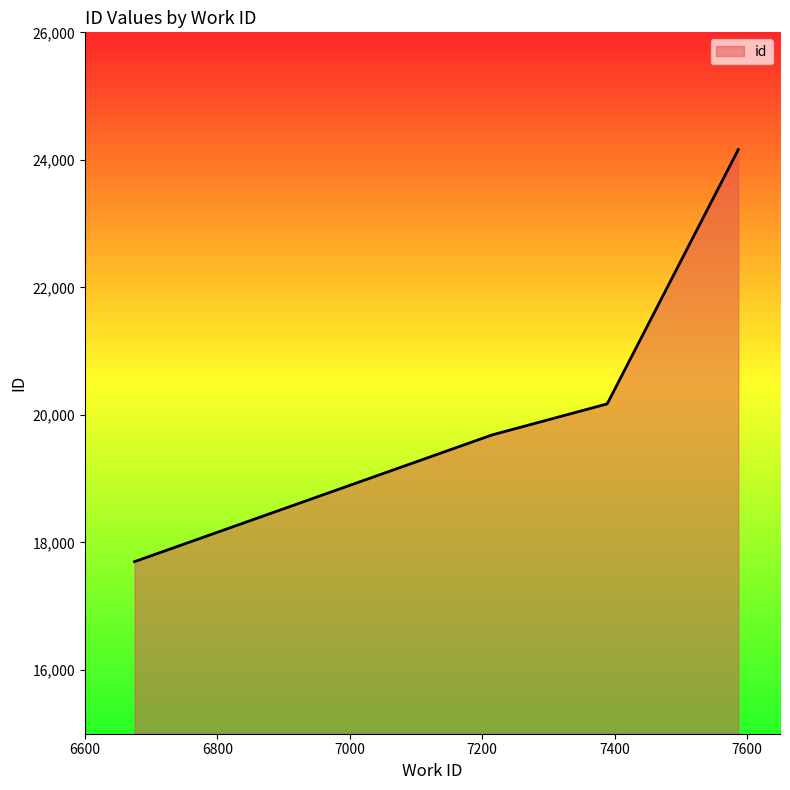

What is the difference between the maximum and minimum values?

6462.0